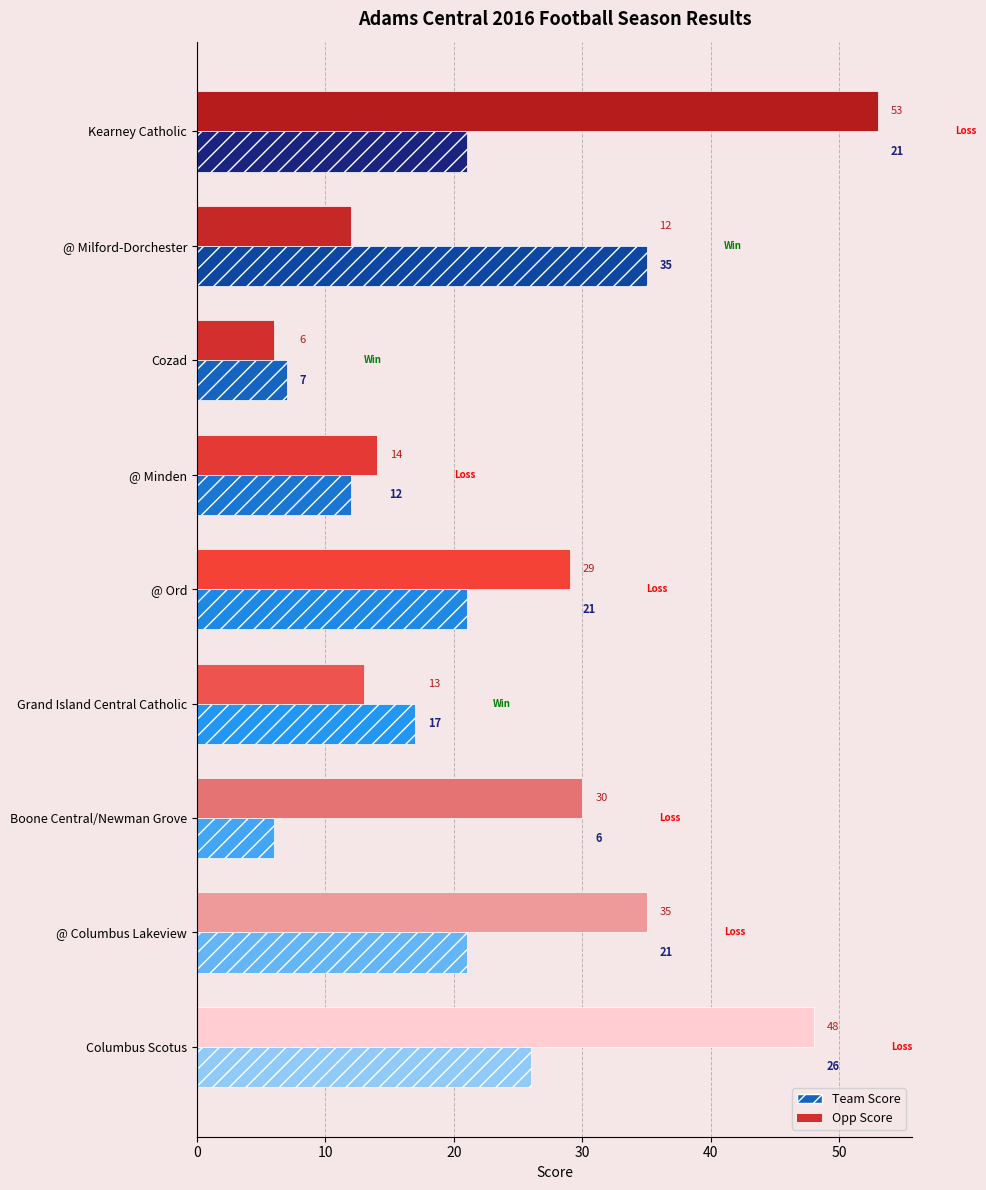

What is the total value across all series at Cozad?

13